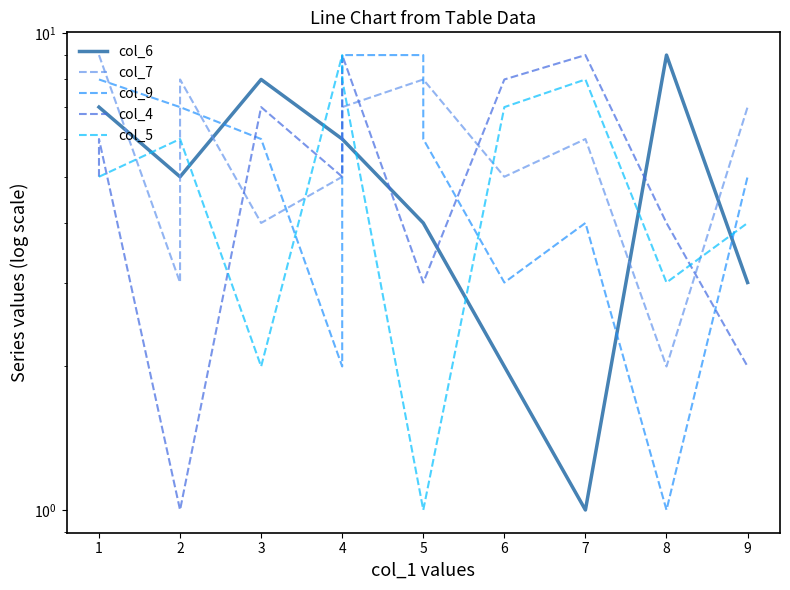

Where is the first local maximum for col_5?

4